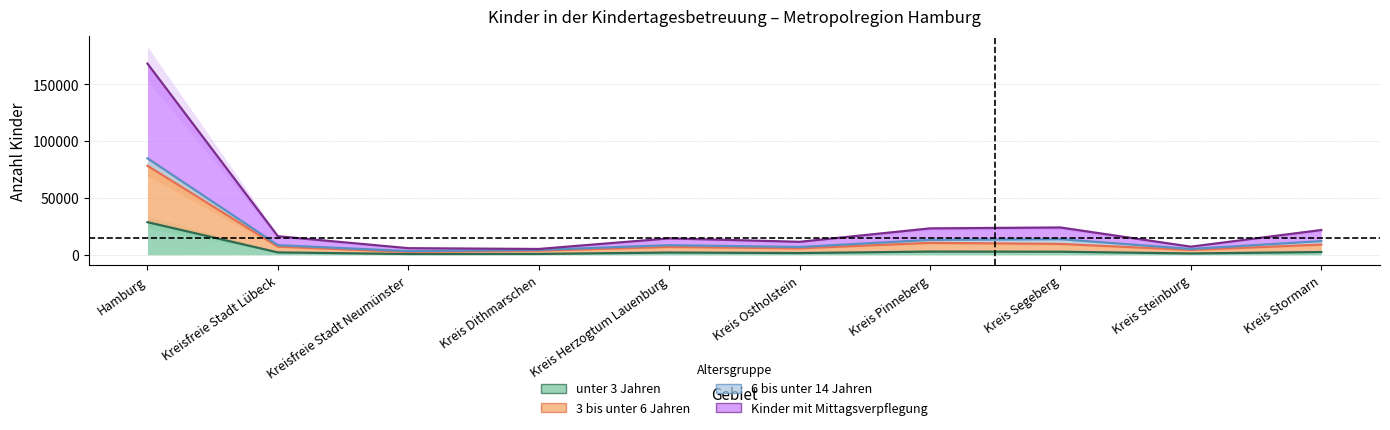

What is the average value of the unter 3 Jahren series?

4492